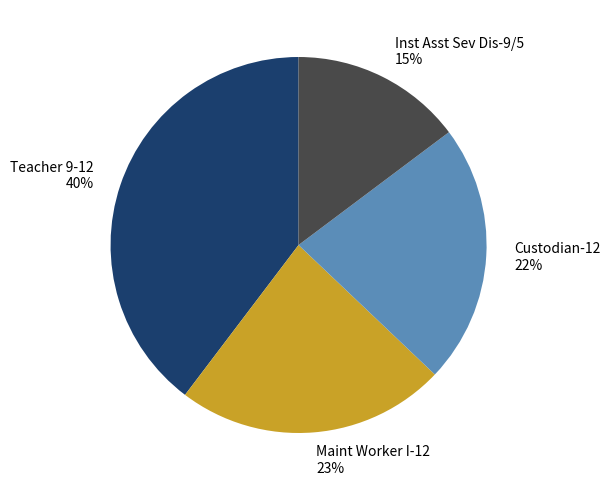

Which slice is the smallest?

Inst Asst Sev Dis-9/5